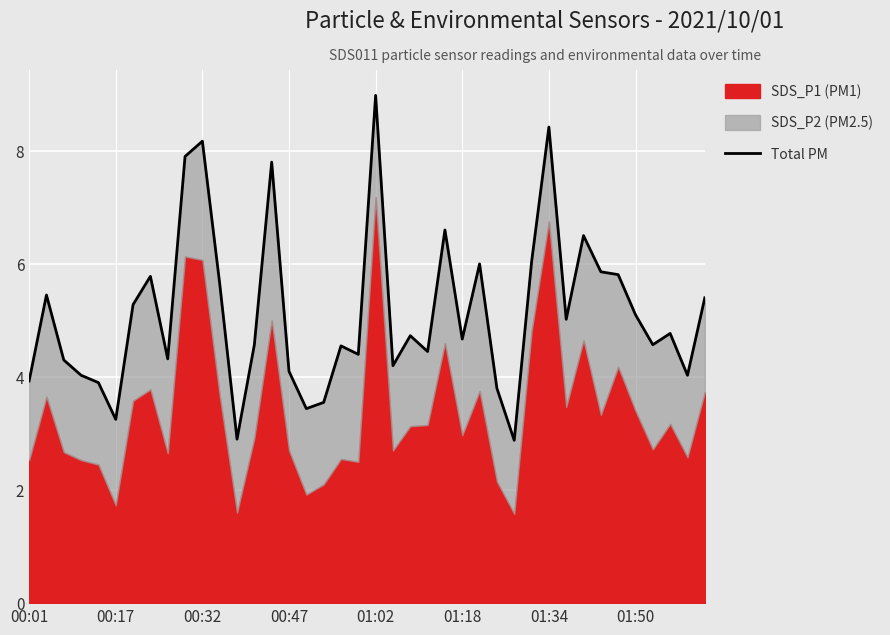

What is the ratio of the value at 18 to the value at 12?

1.6